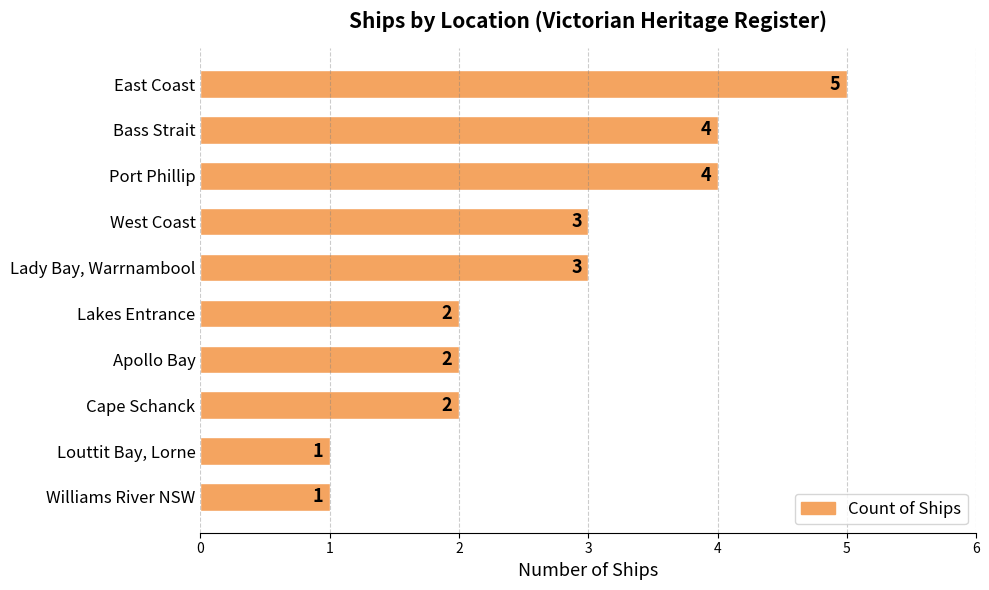

What is the label of the 9th bar from the top?

Louttit Bay, Lorne